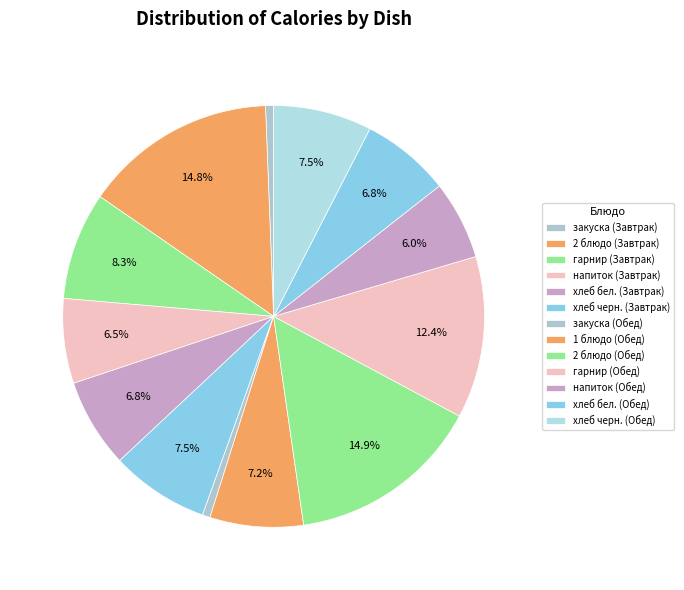

How many segments does this pie chart have?

13